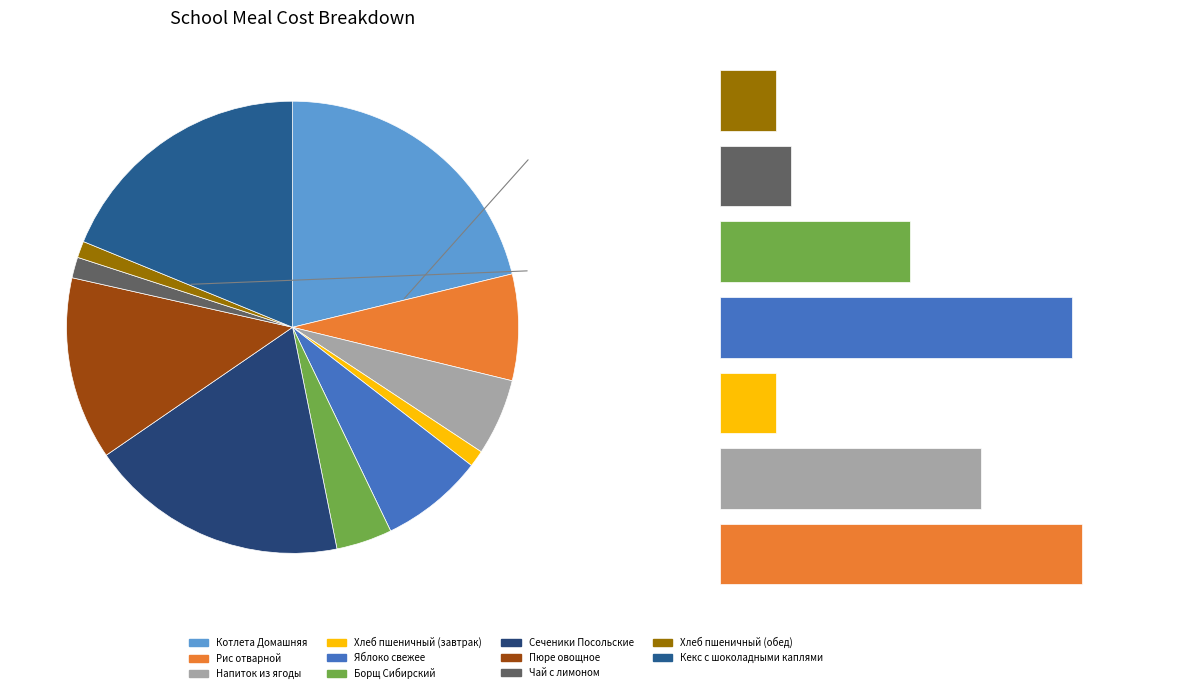

The Напиток из ягоды slice represents 5% of the pie. True or false?

True